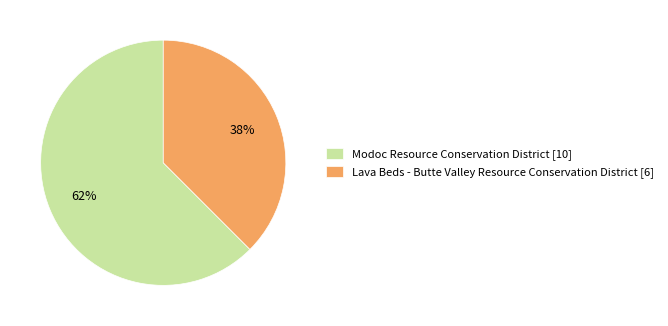

Do Modoc Resource Conservation District [10] and Lava Beds - Butte Valley Resource Conservation District [6] together represent more than half of the pie?

Yes